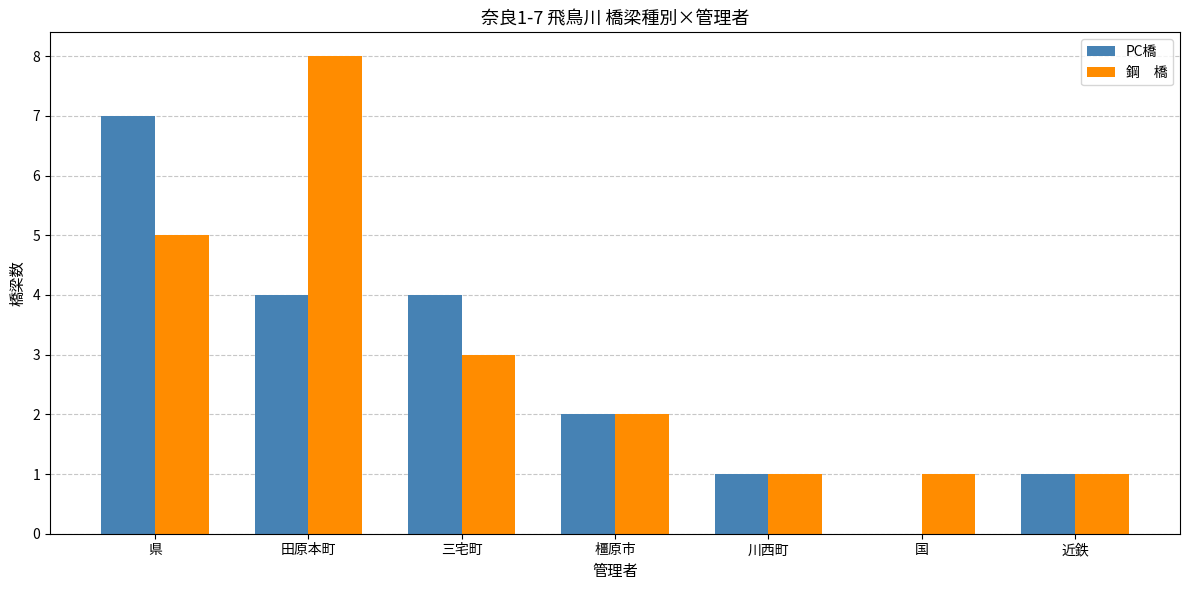

What is the total value across all series at 県?

12